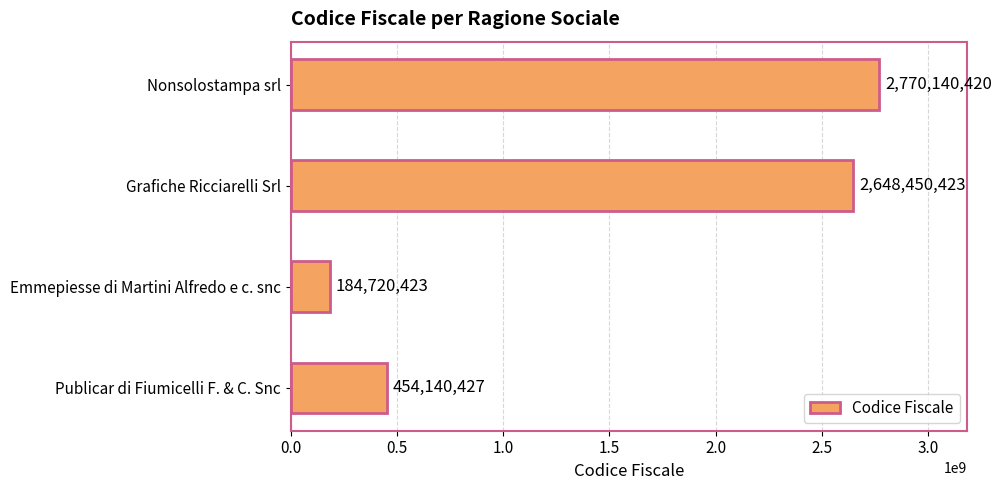

Are the bars grouped side by side (vs. stacked)?

No